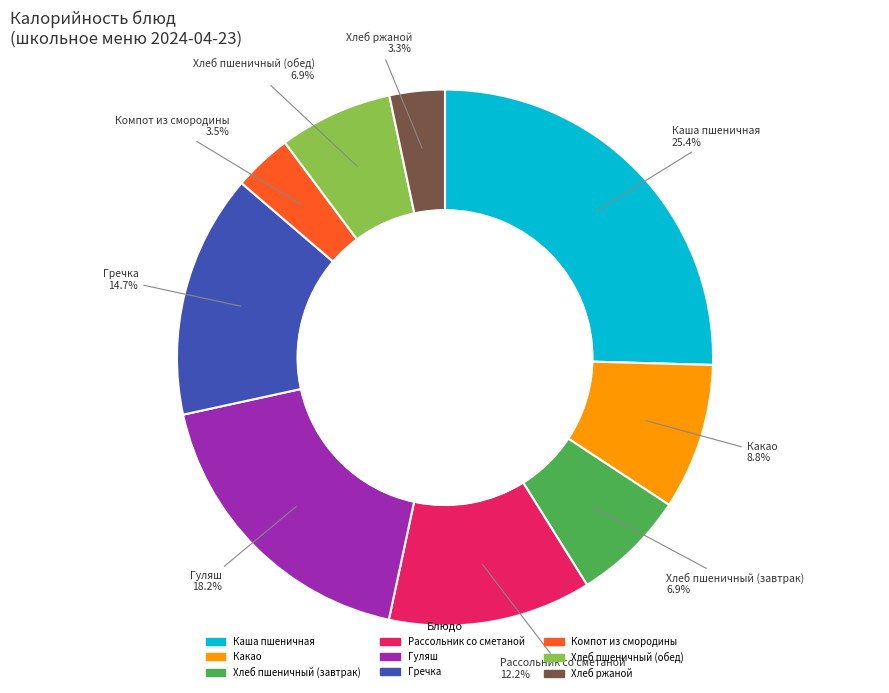

Do Рассольник со сметаной and Хлеб ржаной together represent more than half of the pie?

No